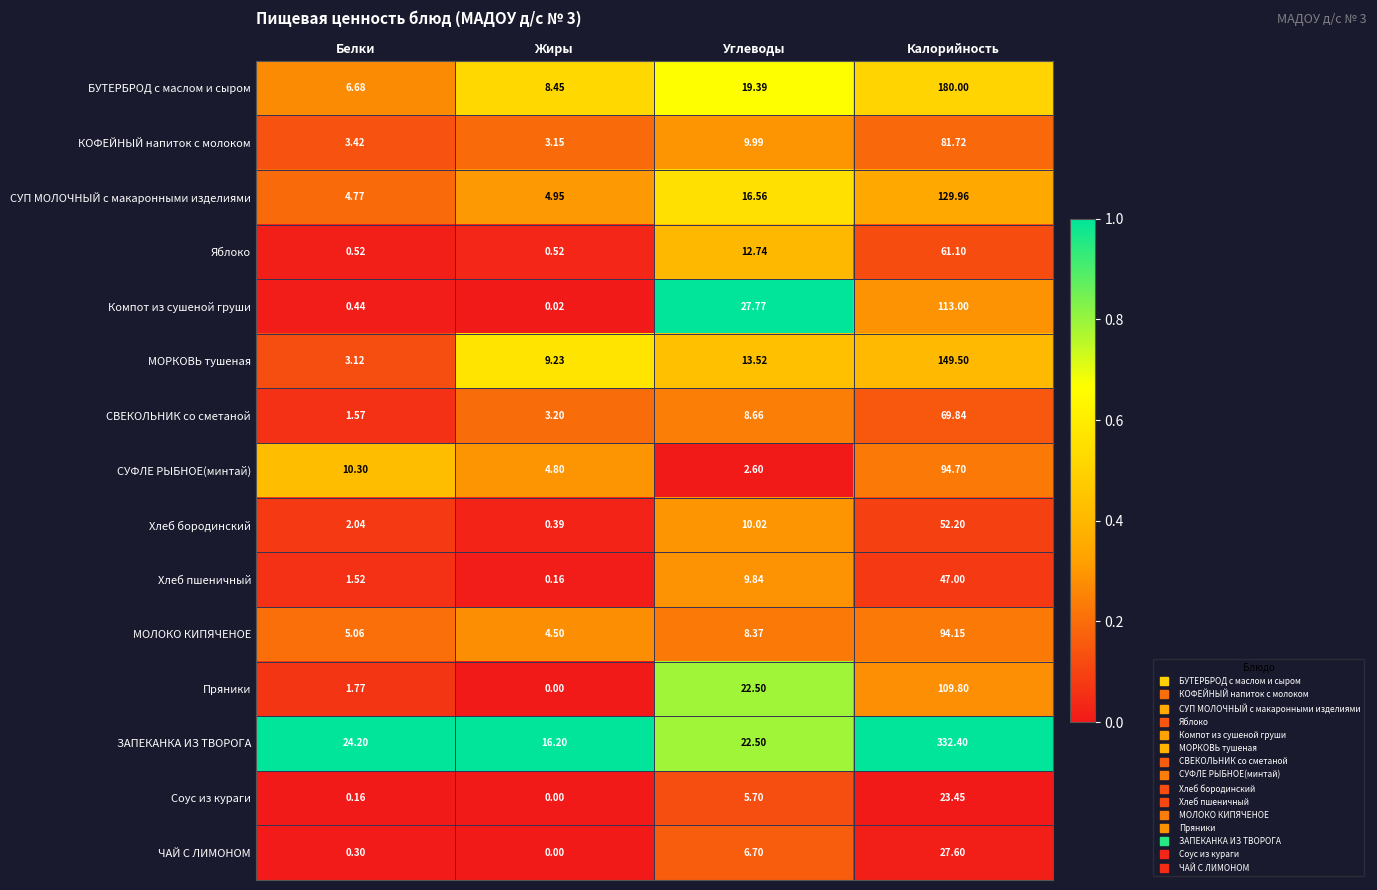

What is the total value across all series at Углеводы?

196.9